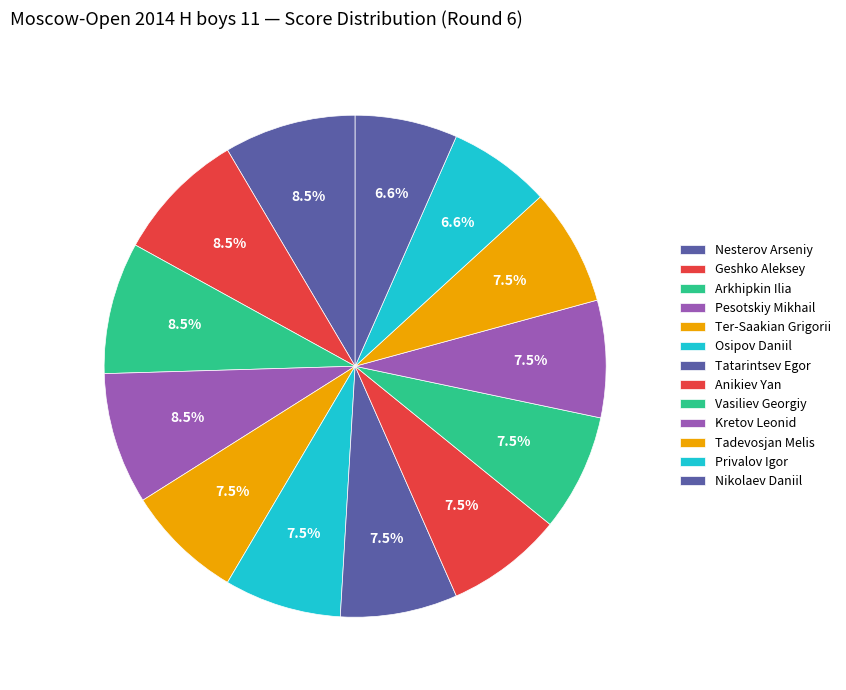

How many segments does this pie chart have?

13